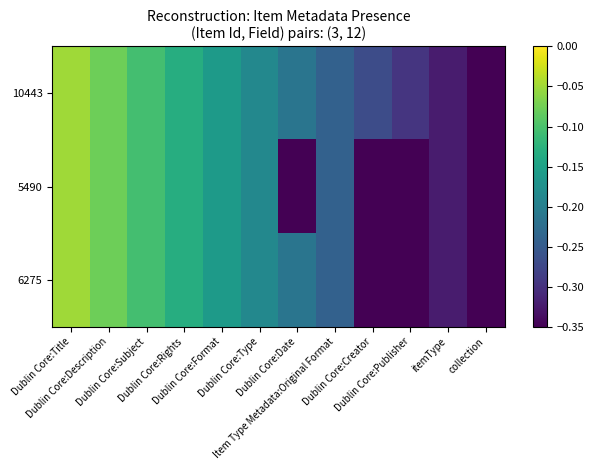

At Dublin Core:Description, list the series in order from smallest to largest.

10443, 5490, 6275